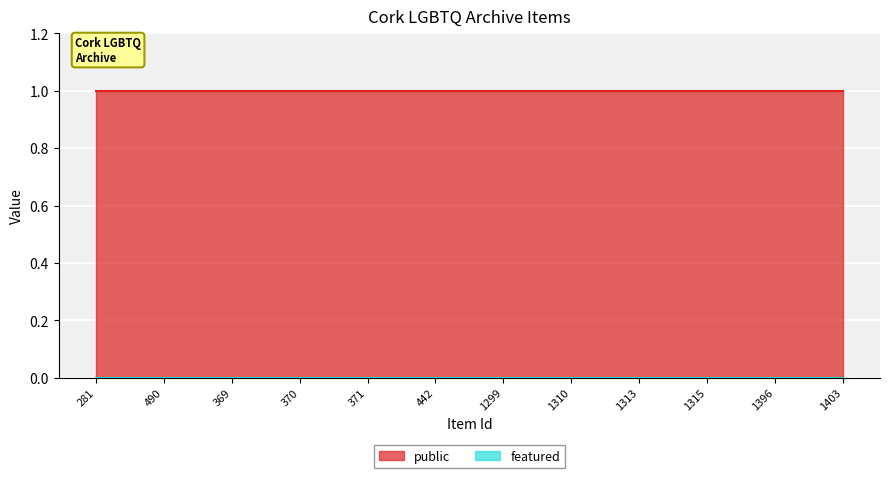

Between 370 and 1310, which series saw the biggest shift?

public